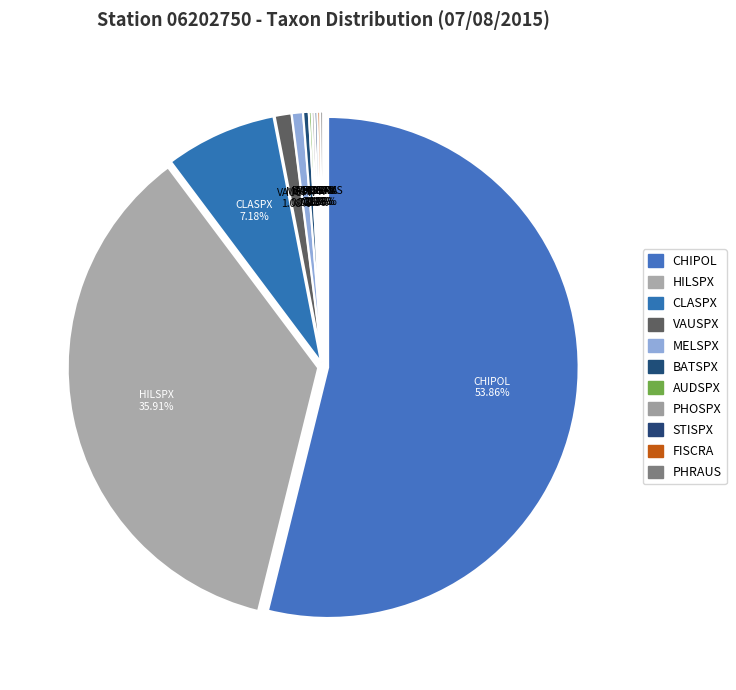

True or false: PHOSPX accounts for 0% of the total.

True